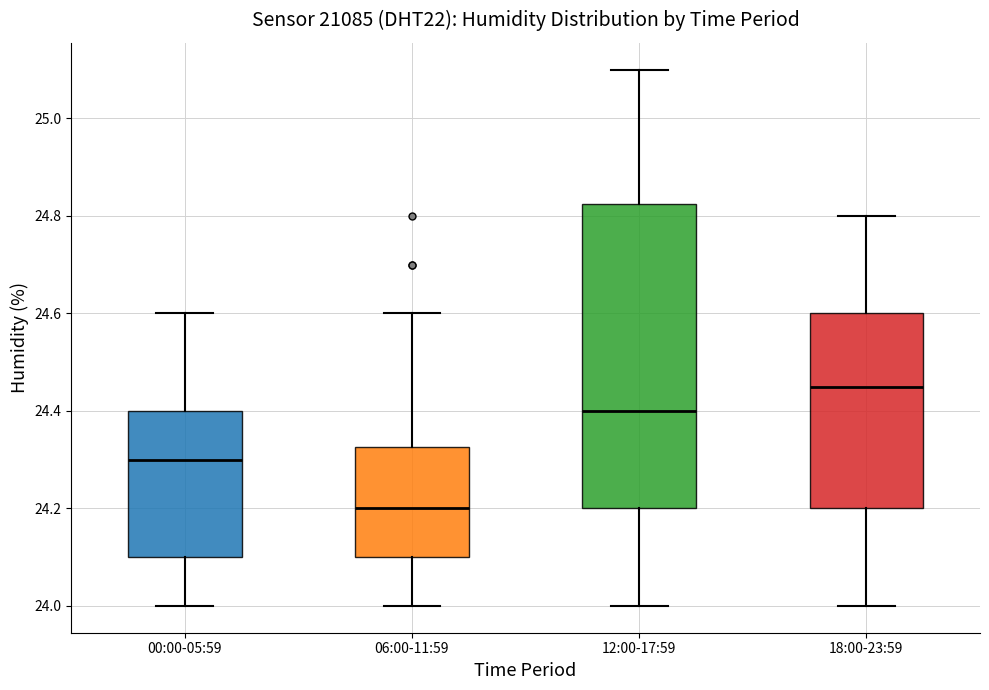

Which box's median line is the highest?

18:00-23:59